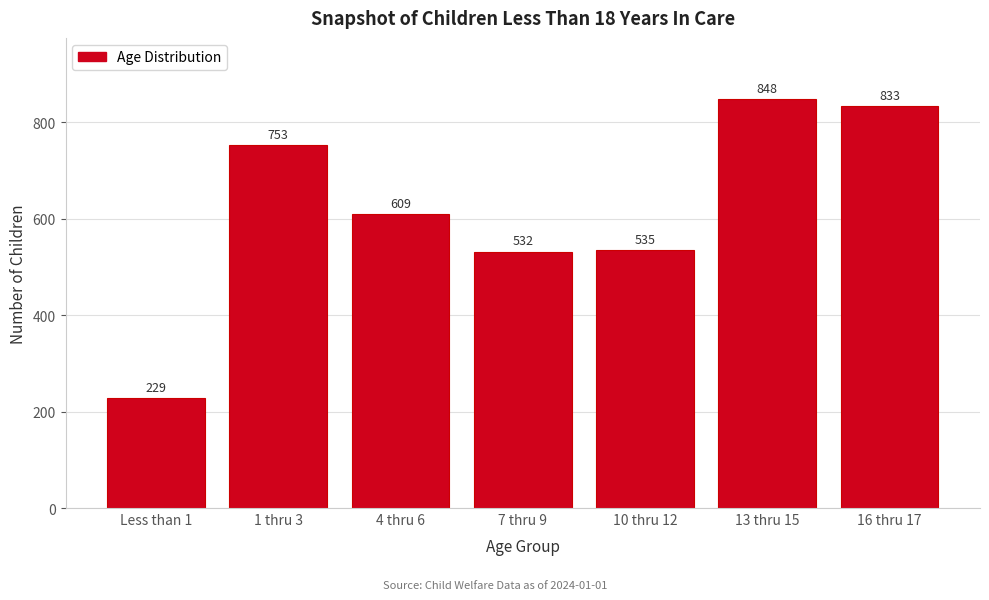

Reading right to left, list all the values displayed in this chart.

833	848	535	532	609	753	229